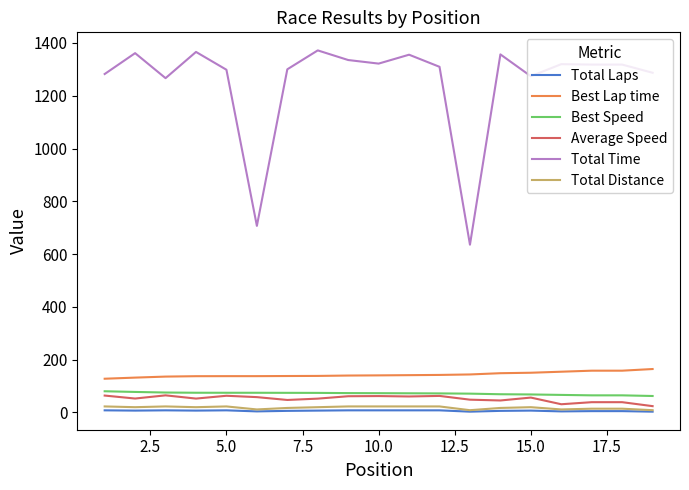

True or false: Total Laps and Best Speed intersect in this chart.

False